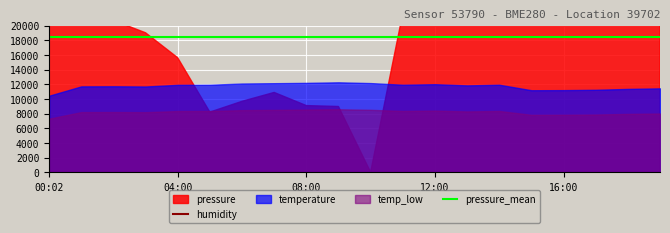

True or false: humidity and pressure_mean cross at least once.

False